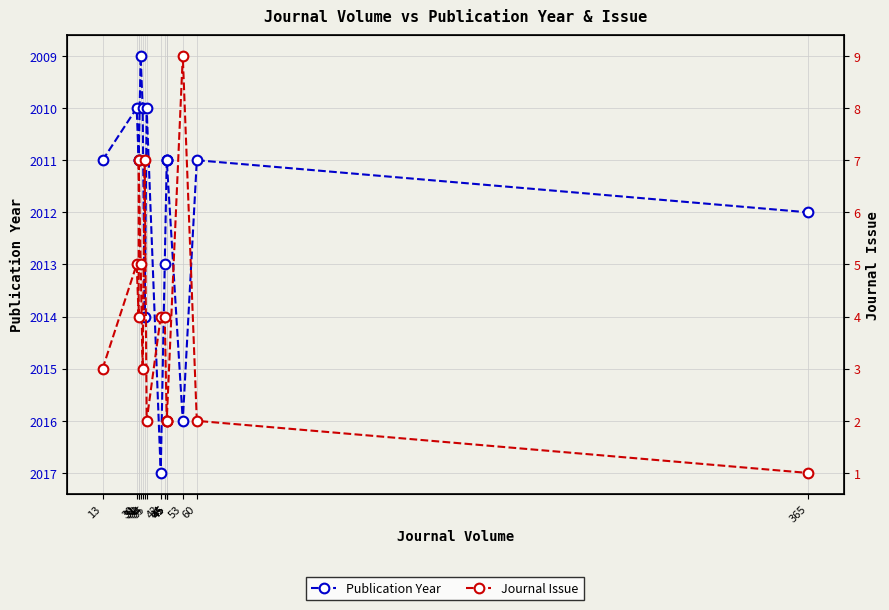

Reading left to right, list all the values displayed in this chart.

Publication Year: 2011	2010	2011	2011	2009	2010	2014	2010	2017	2013	2011	2011	2011	2016	2011	2012
Journal Issue: 3	5	4	7	5	3	7	2	4	4	2	2	2	9	2	1